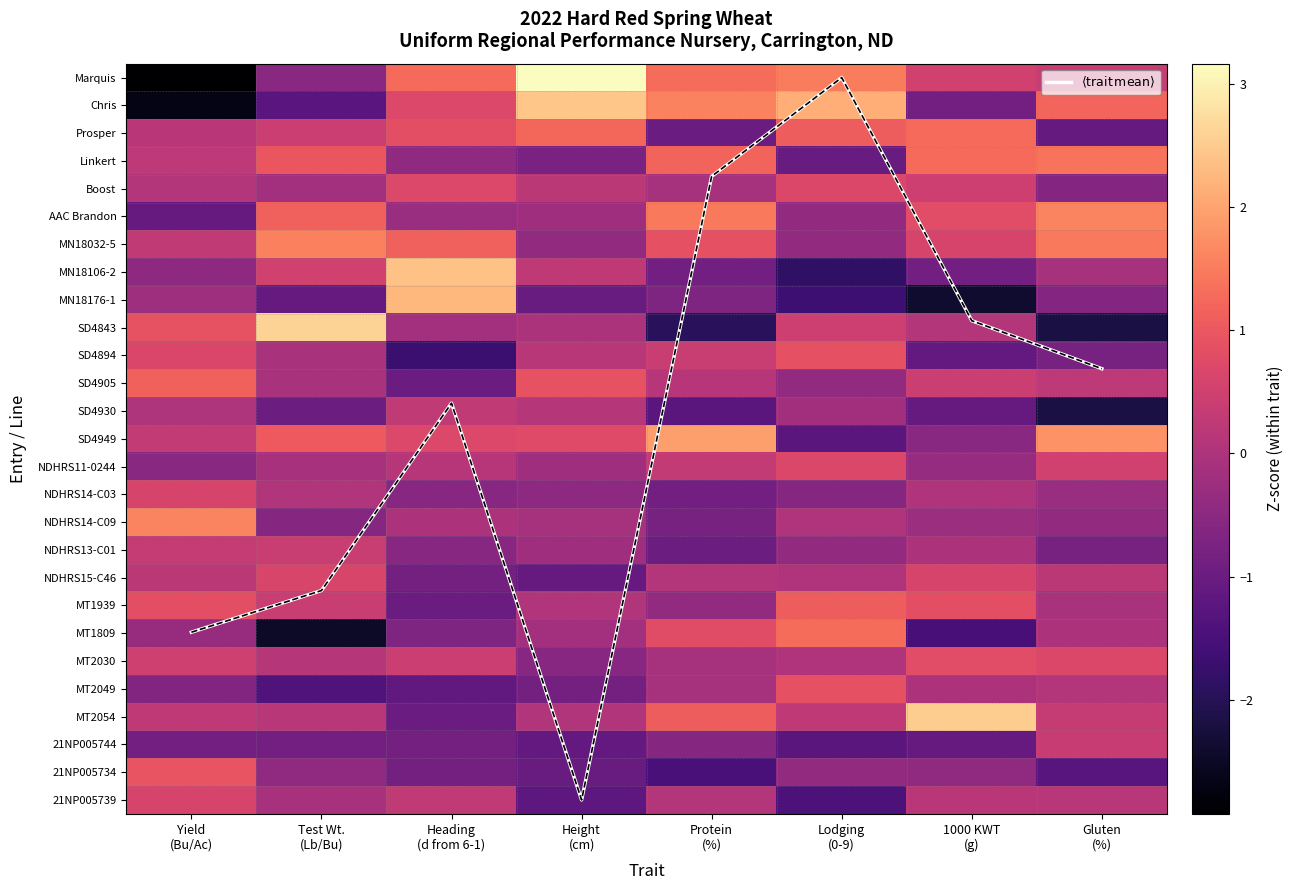

What is the sum of the MT1939 values at Yield (Bu/Ac) and Protein (%)?

0.5